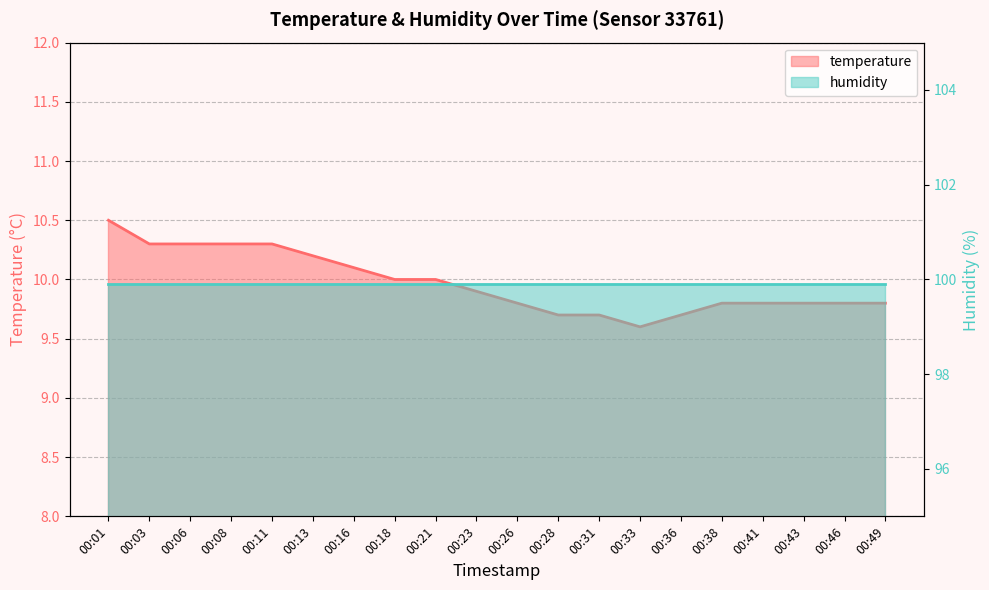

What is the change in value from 00:18 to 00:23?

-0.1